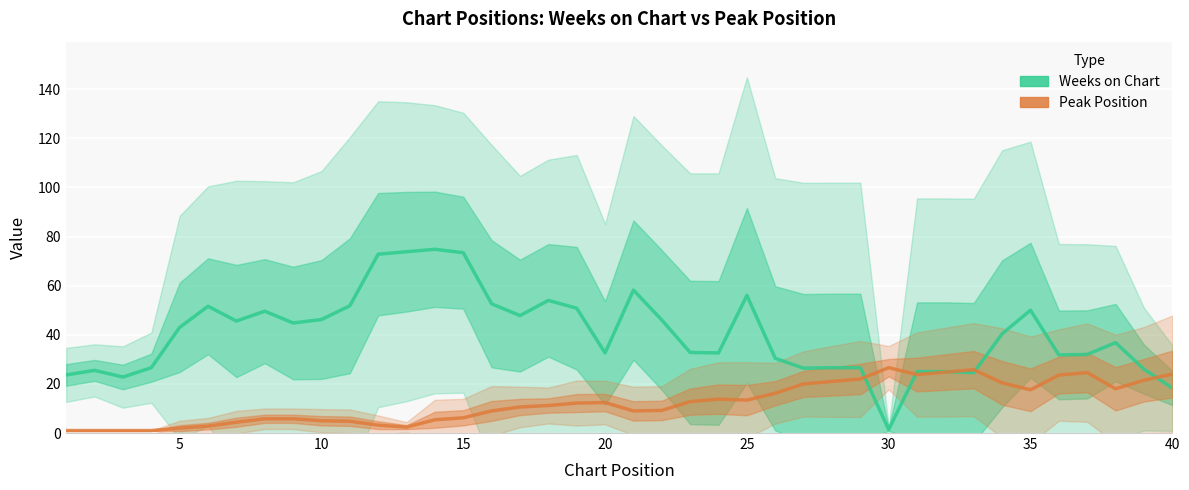

Which series has the largest total across all categories?

Weeks on Chart